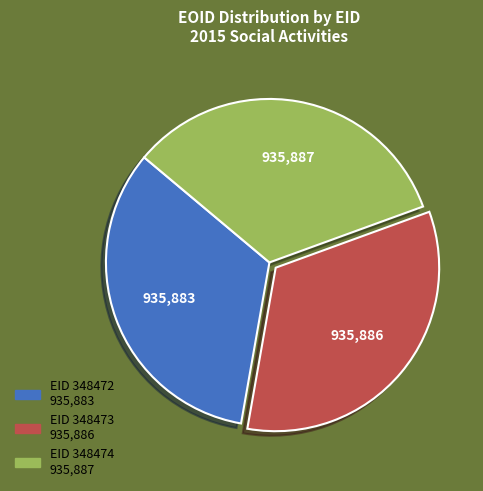

Is there a majority slice in this chart?

No